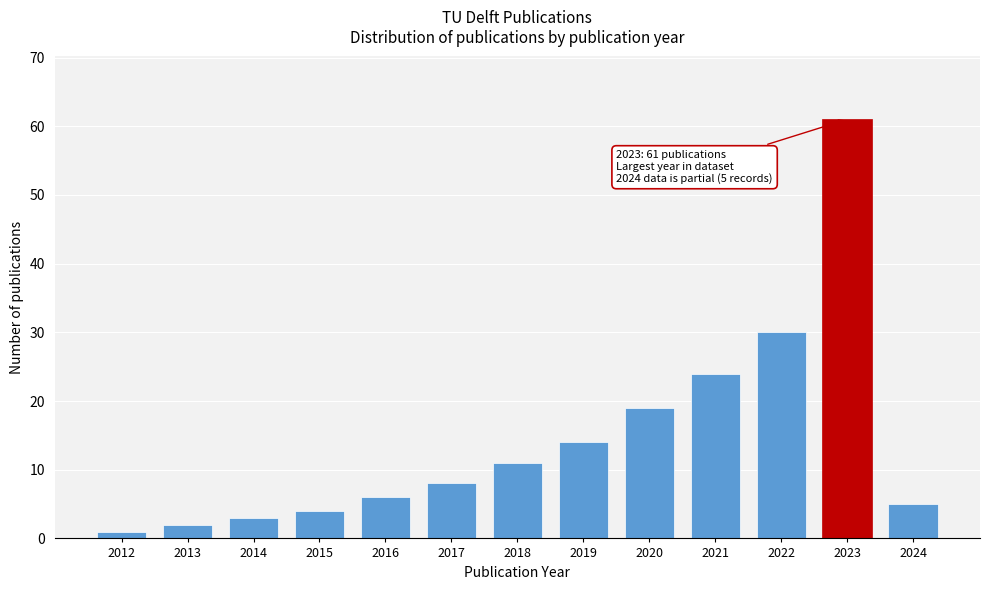

Reading left to right, extract all data points from this chart.

2012=1	2013=2	2014=3	2015=4	2016=6	2017=8	2018=11	2019=14	2020=19	2021=24	2022=30	2023=61	2024=5